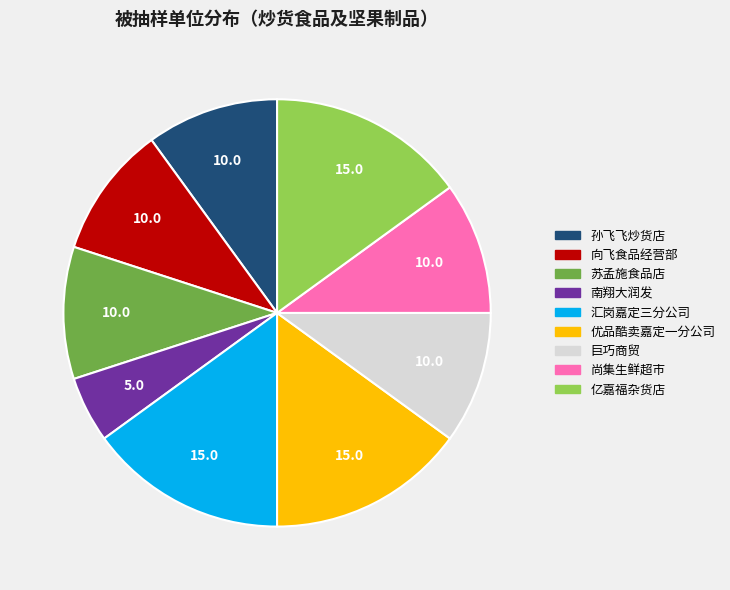

How many slices are in this pie chart?

9